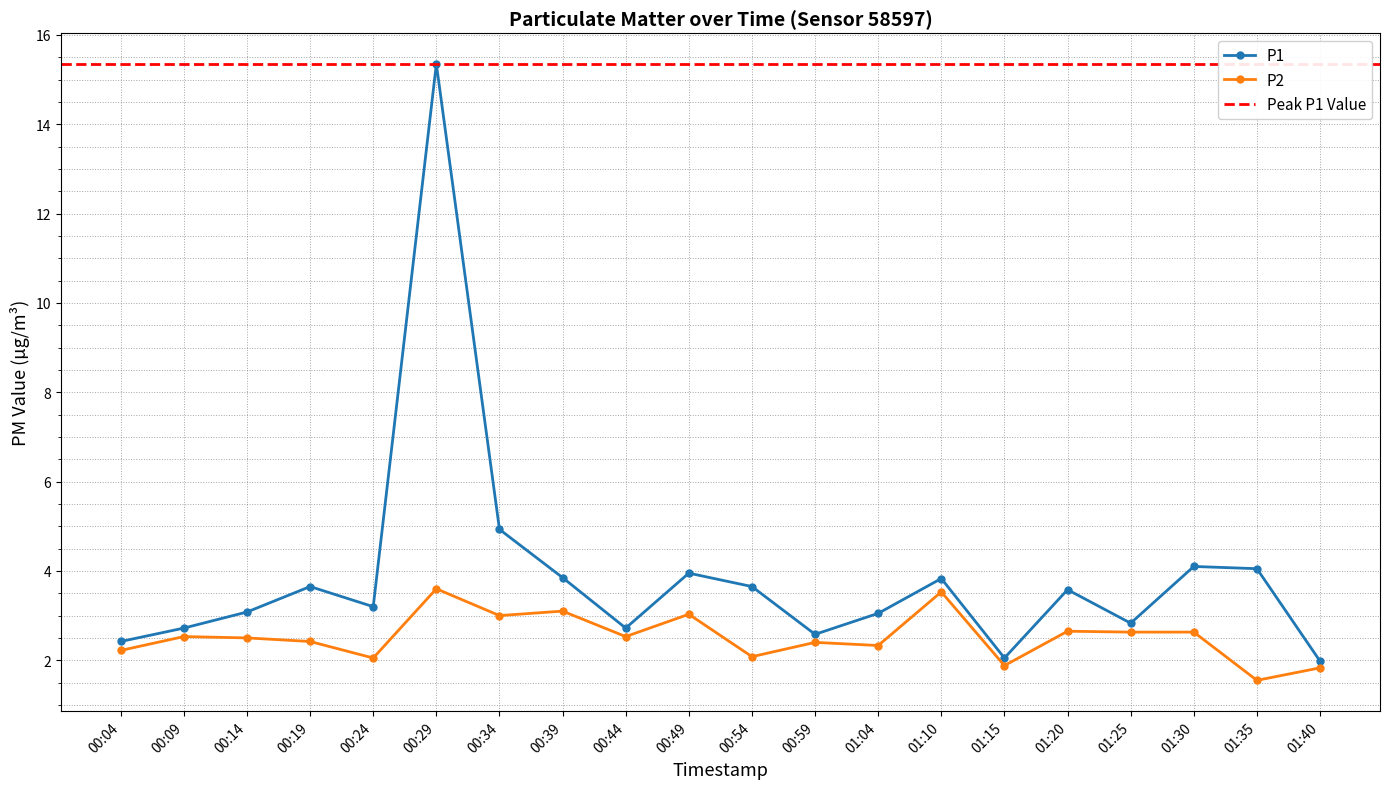

What is the minimum value shown in the chart?

1.6